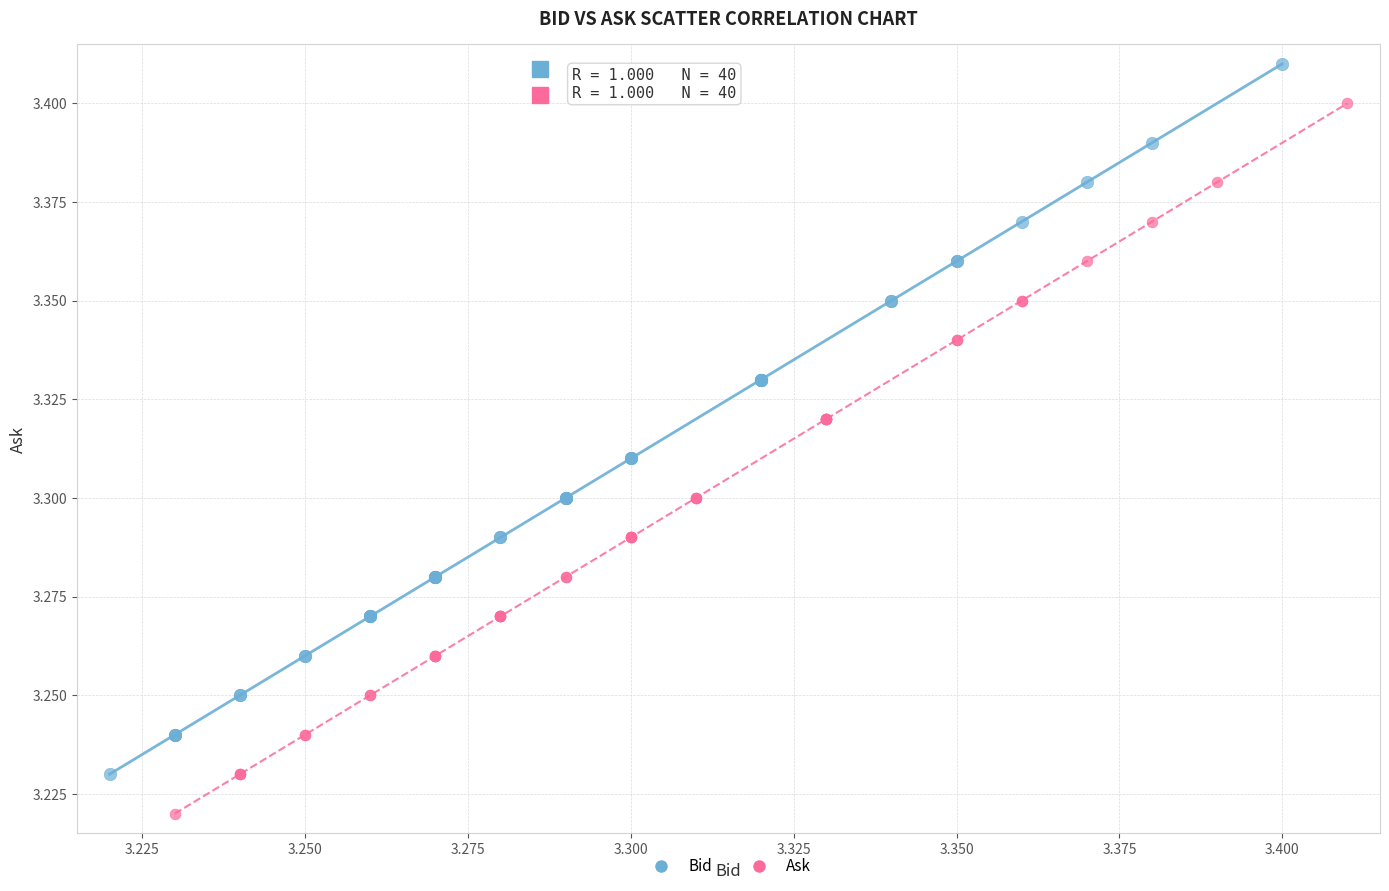

Which series reaches the minimum Y coordinate?

Ask